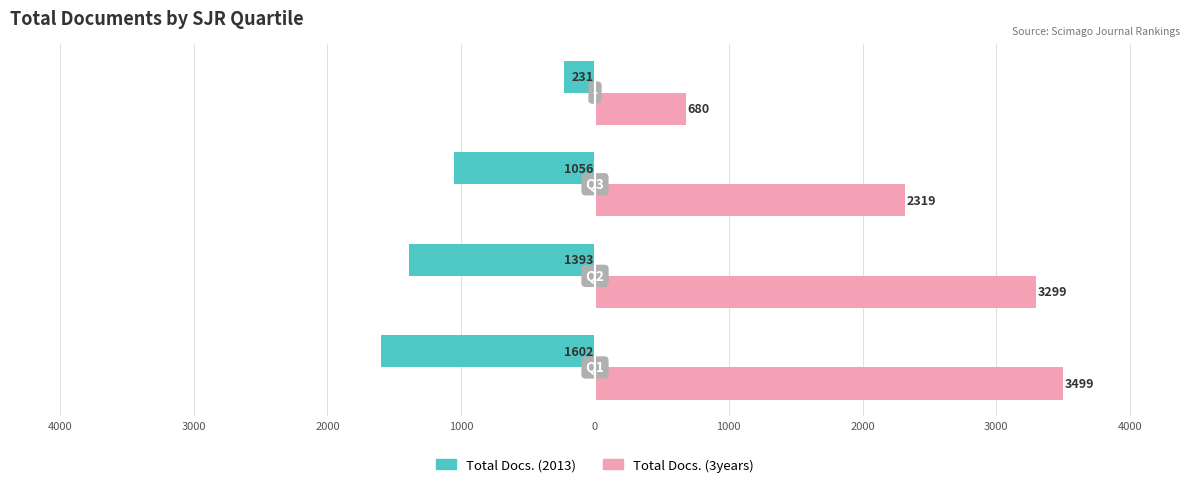

What are all the series names shown in the legend?

Total Docs. (2013), Total Docs. (3years)